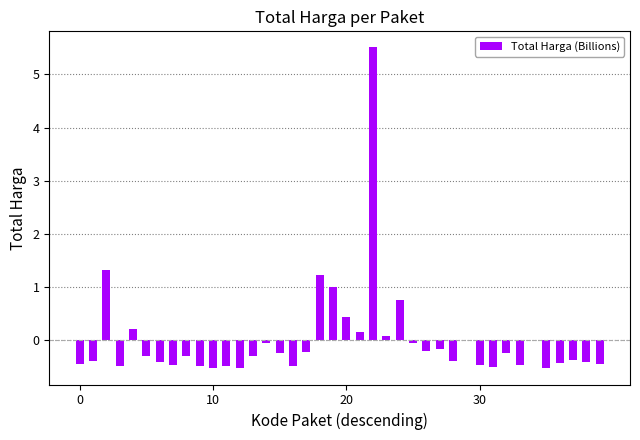

Does the chart contain stacked bars?

No